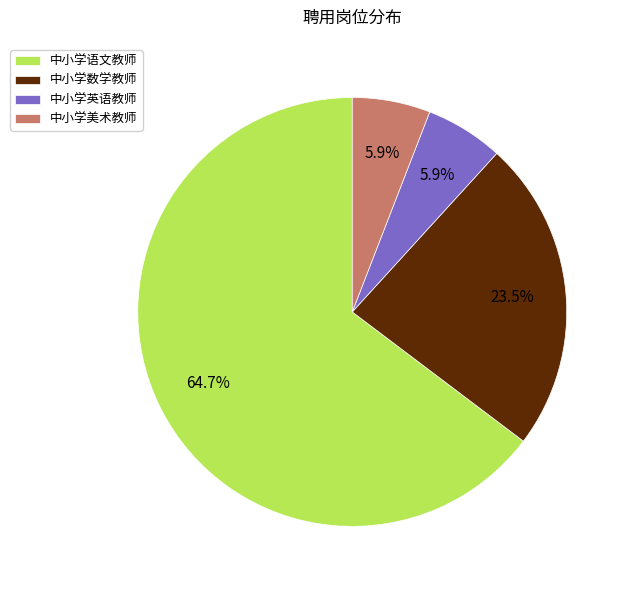

What percentage is the 中小学语文教师 slice, to the nearest percent?

65%